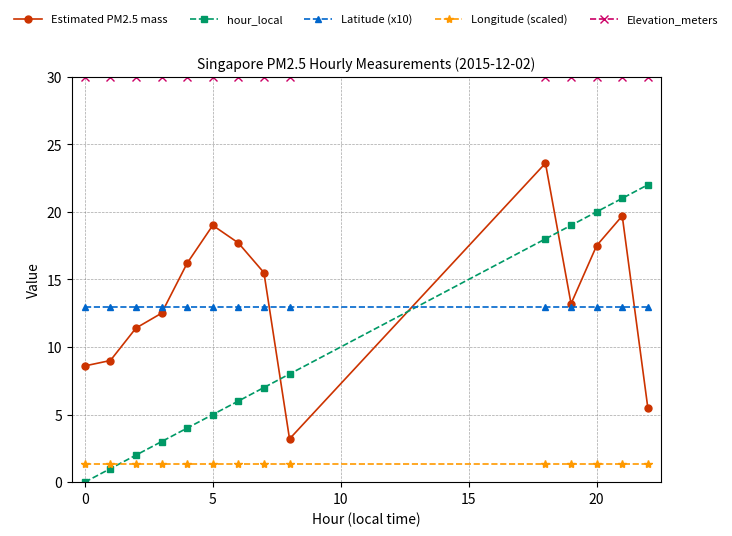

Rank the series by their maximum value, from lowest to highest.

Longitude (scaled), Latitude (x10), hour_local, Estimated PM2.5 mass, Elevation_meters